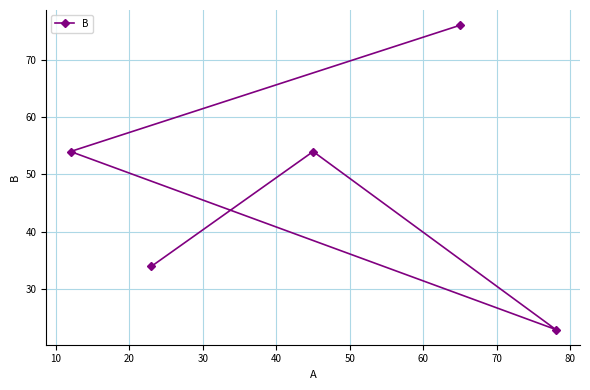

What is the greatest value displayed?

76